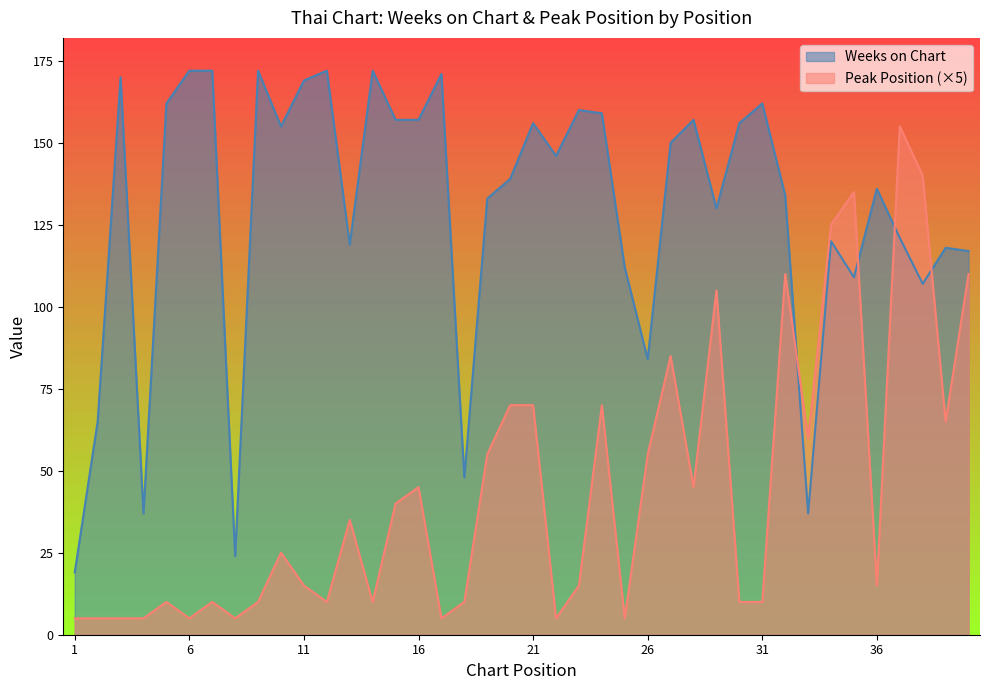

Where do Weeks on Chart and Peak Position first cross each other?

32 and 33